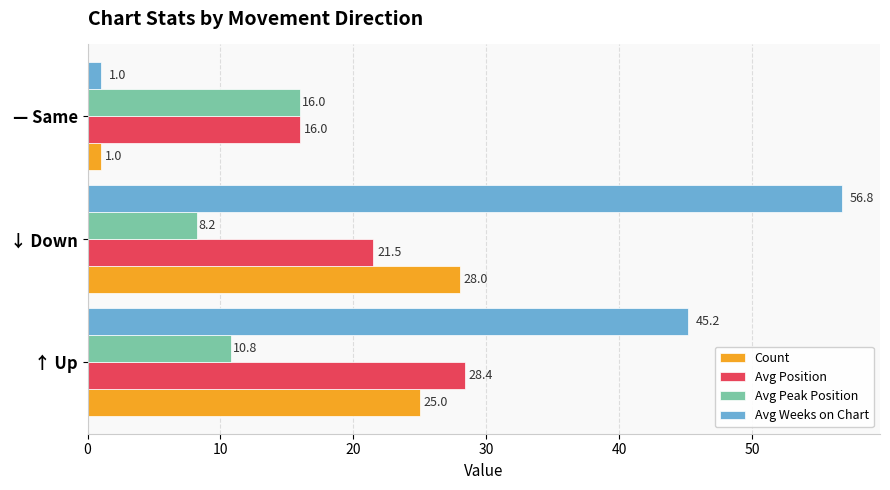

Read the Avg Position value at ↓ Down.

21.5